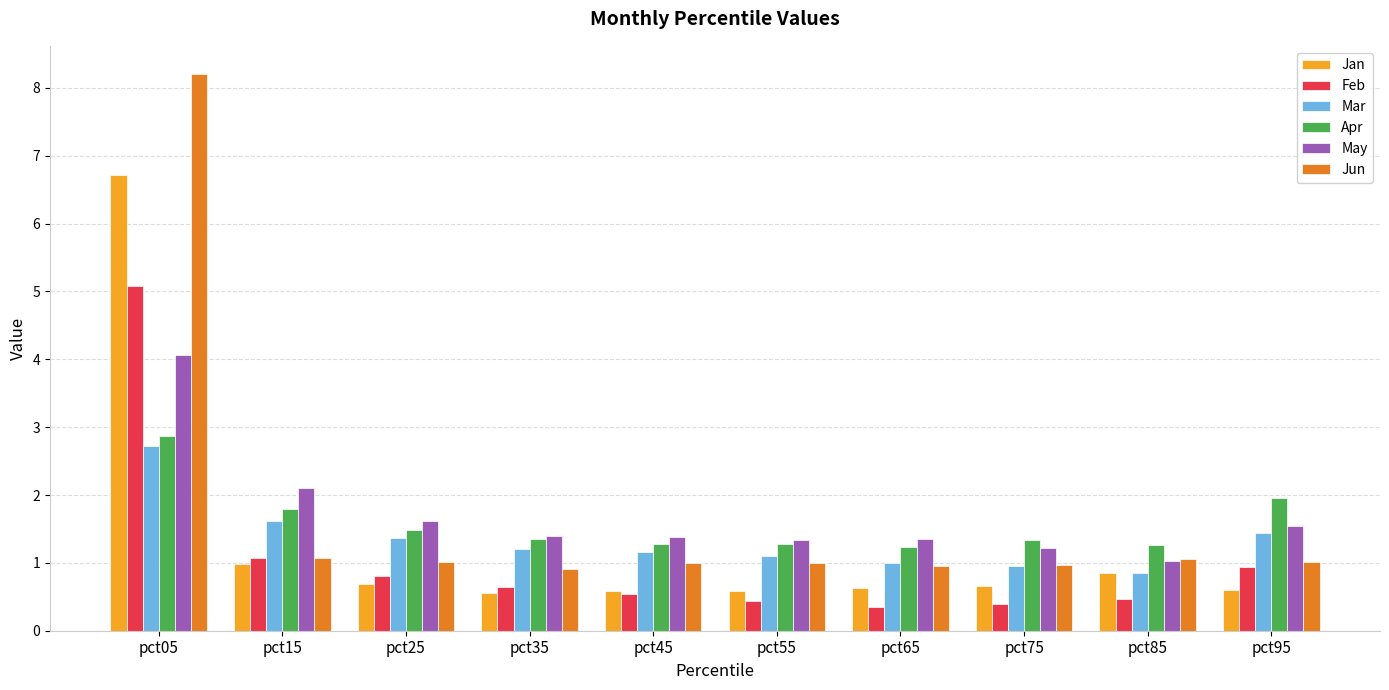

What is the value of the Apr bar at the 3rd from the left?

1.5